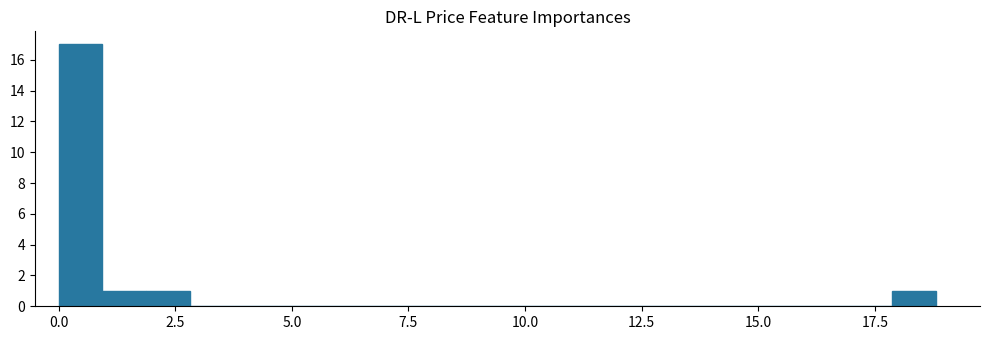

Read against the x-axis, roughly where is the centre of the tallest bar?

0.5